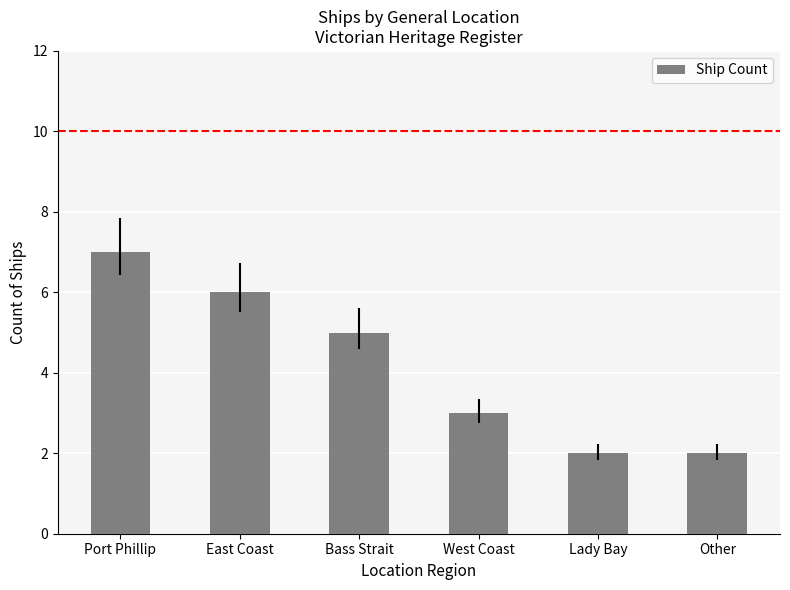

Reading left to right, what are all the values shown in this chart?

7	6	5	3	2	2